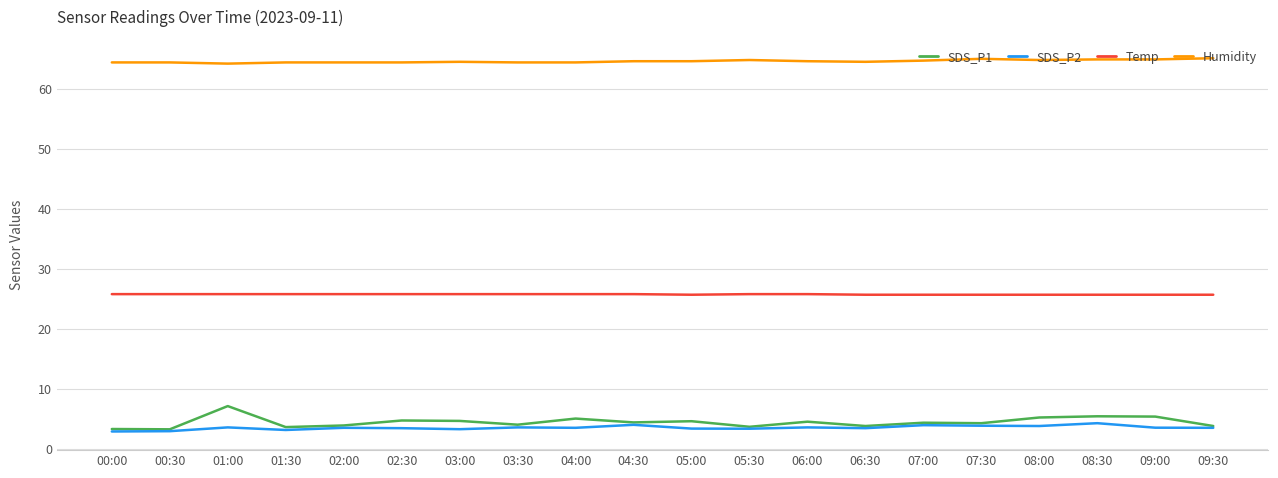

Is it true that SDS_P2 equals 3.5 at 02:00?

True